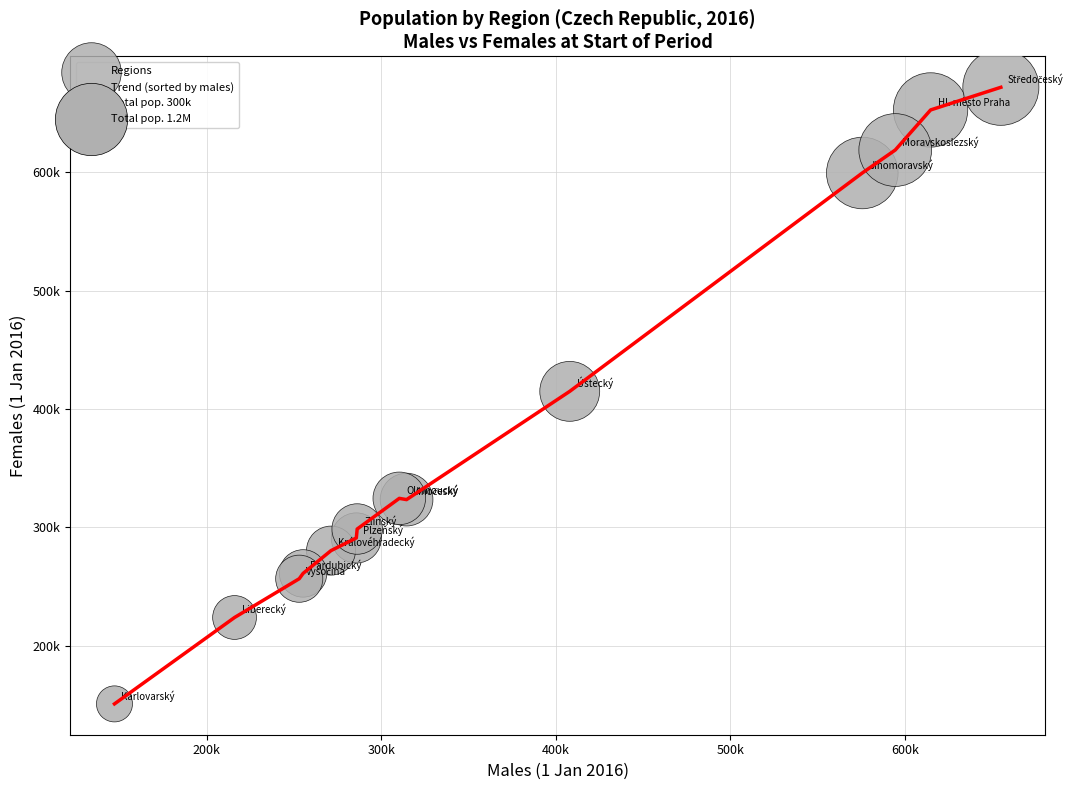

Is this an area chart (filled region under the line)?

No